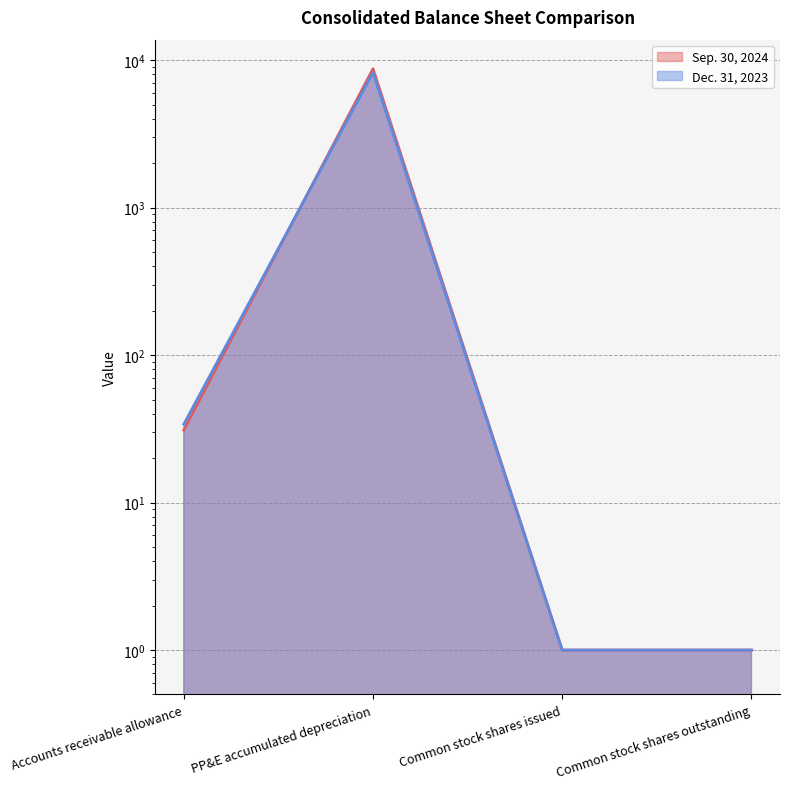

What position from the left is Accounts receivable allowance?

1